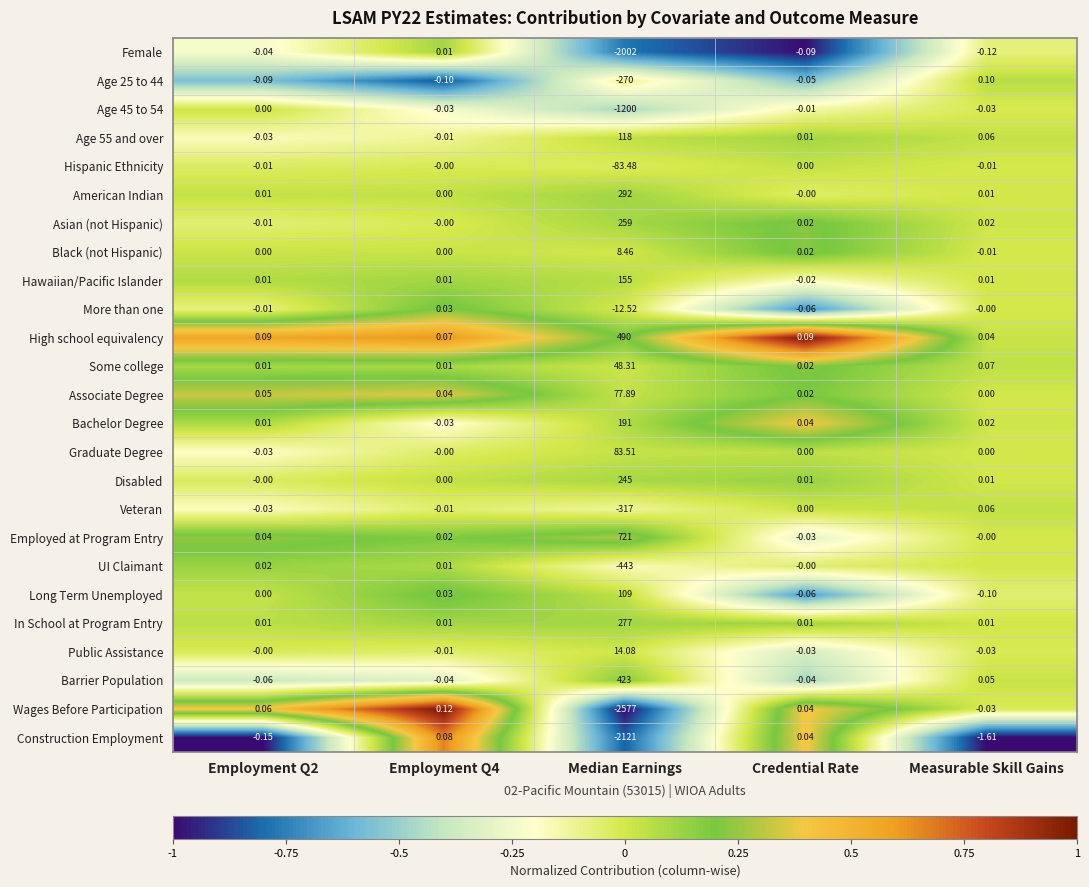

How many categories are shown in the chart?

5